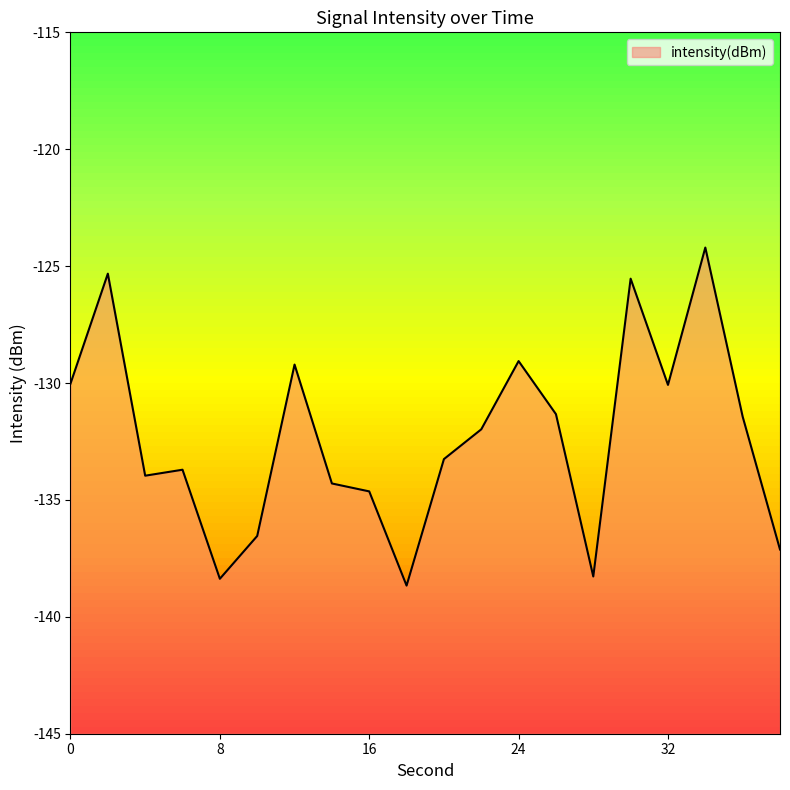

What is the difference between the values at 38 and 16?

2.5